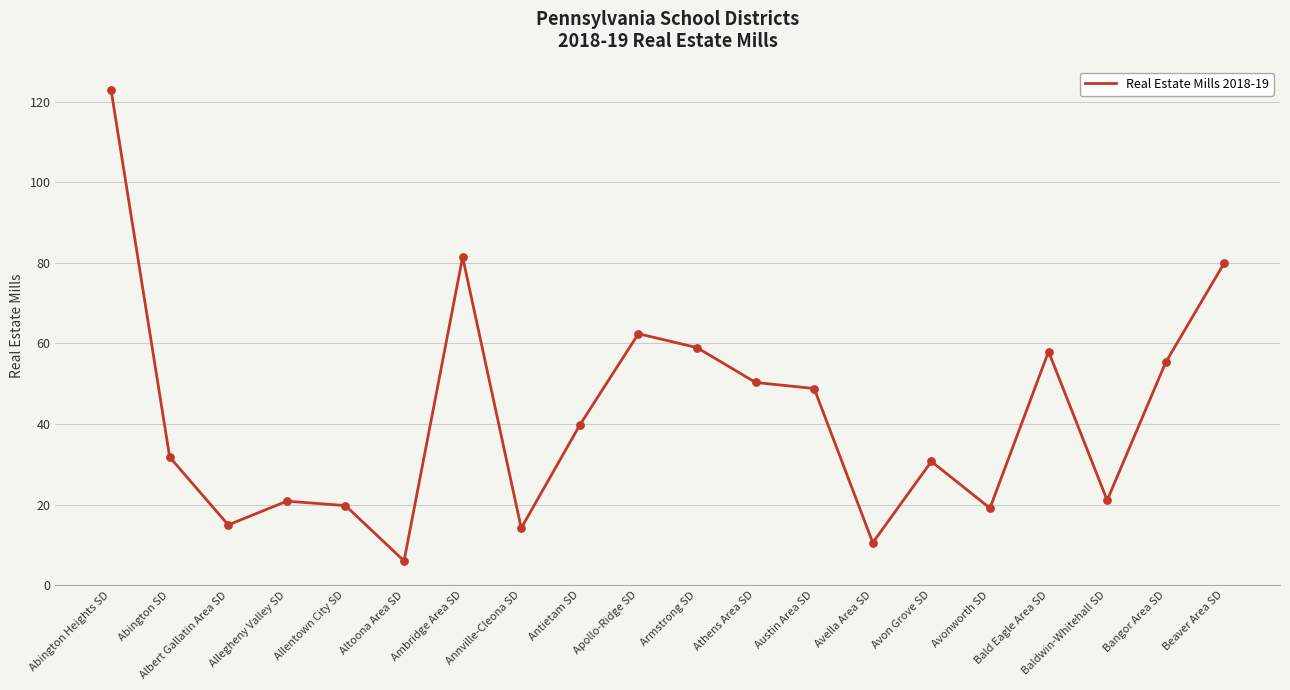

What is the change in value from Allegheny Valley SD to Austin Area SD?

+28.0